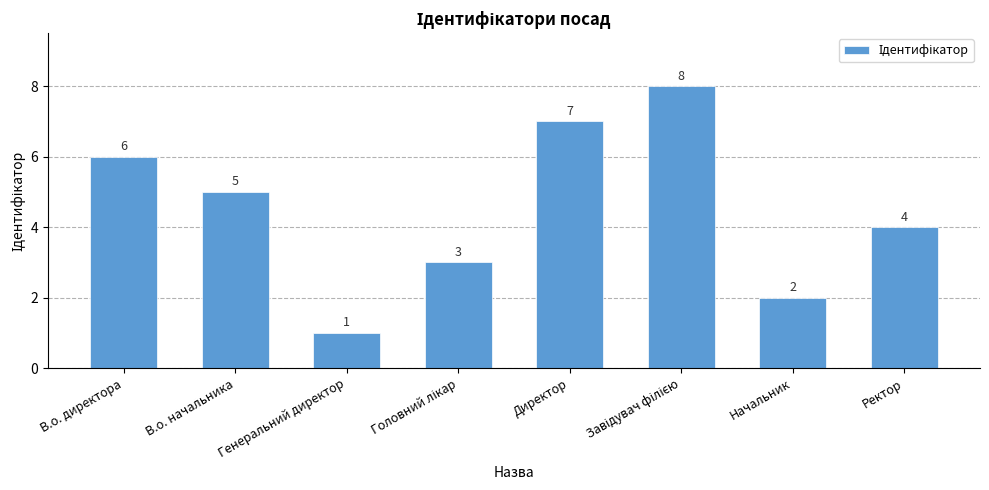

Reading left to right, transcribe all the data shown in this chart.

6	5	1	3	7	8	2	4